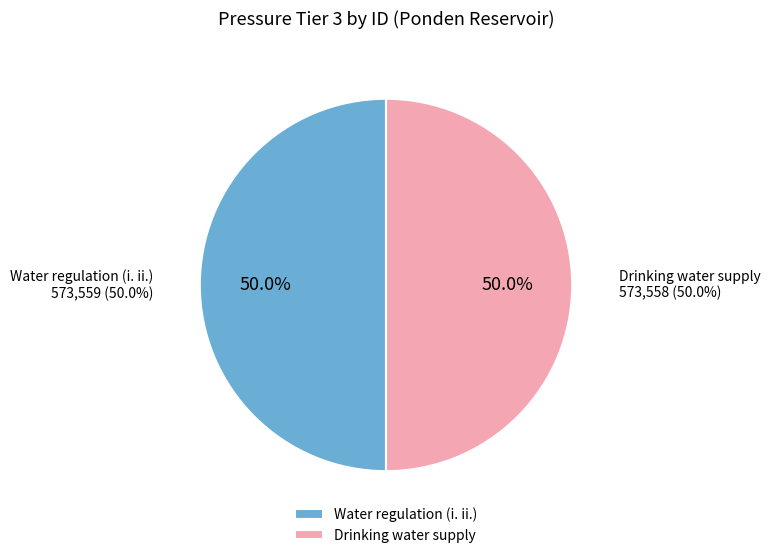

Is Drinking water supply the majority of the pie?

No